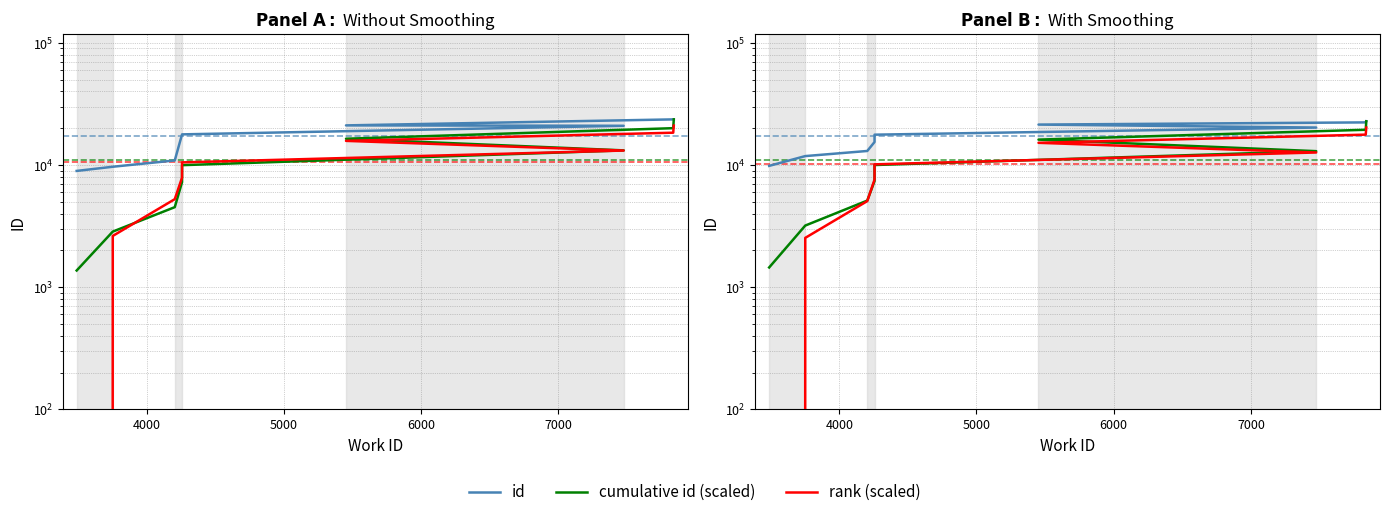

The value of rank (scaled) at 6 is 23476.5. True or false?

False